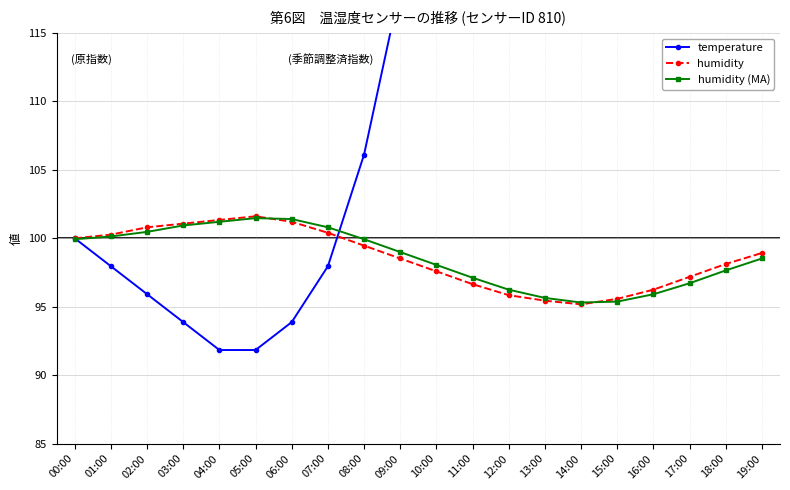

Does the chart have visible grid lines?

Yes